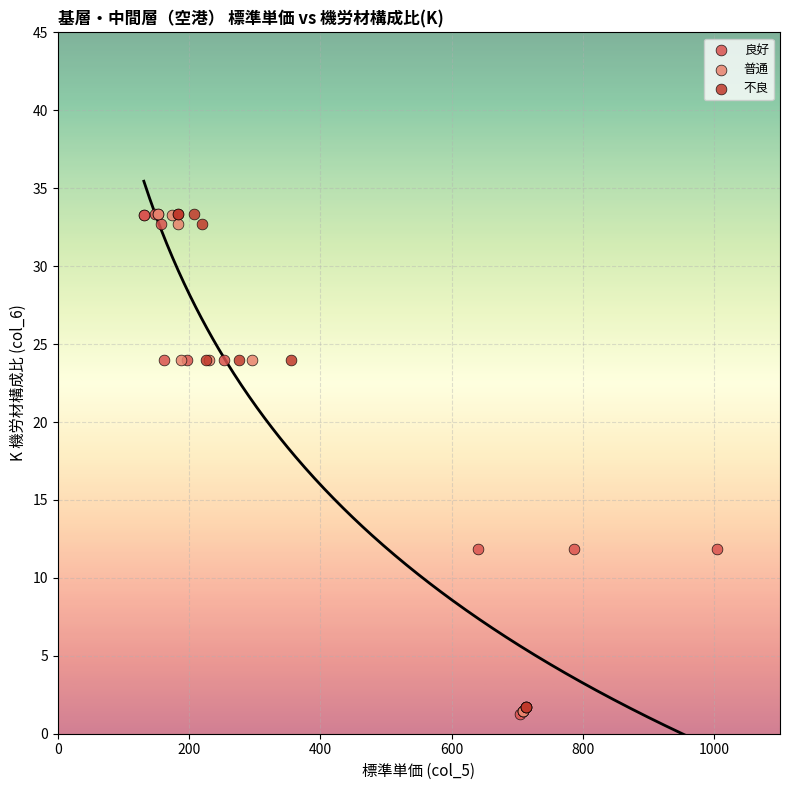

What are all the series names shown in the legend?

良好, 普通, 不良